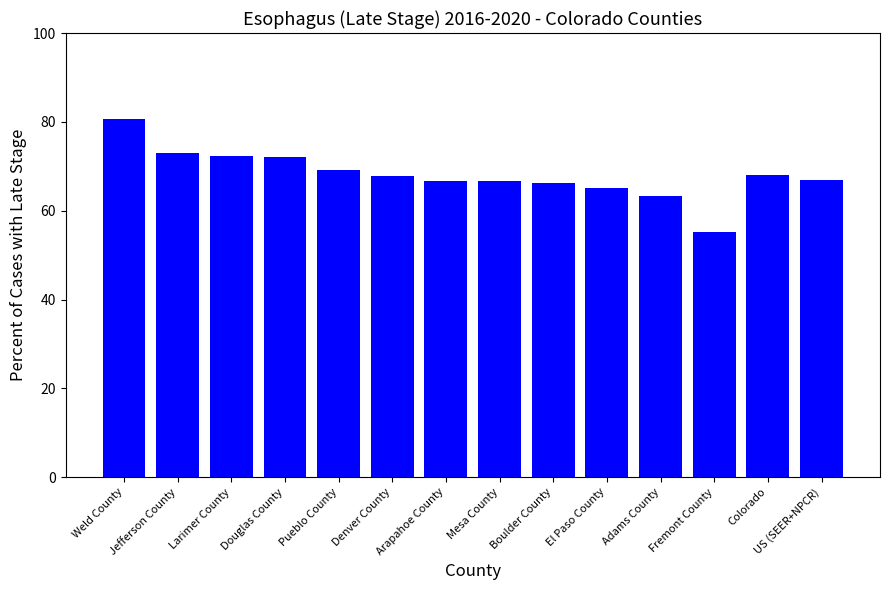

What is the maximum value shown in the chart?

80.6